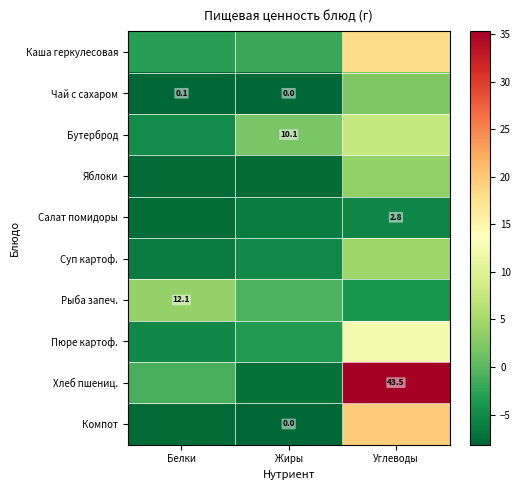

Read the Хлеб пшениц. value at Белки.

-1.1